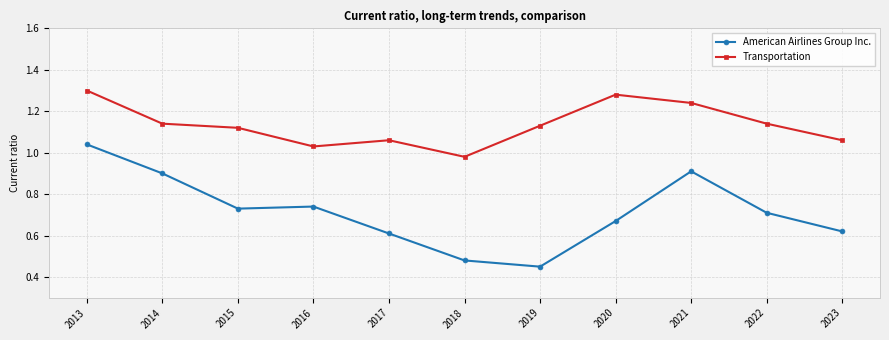

Rank the series at 2017 from lowest to highest value.

American Airlines Group Inc., Transportation